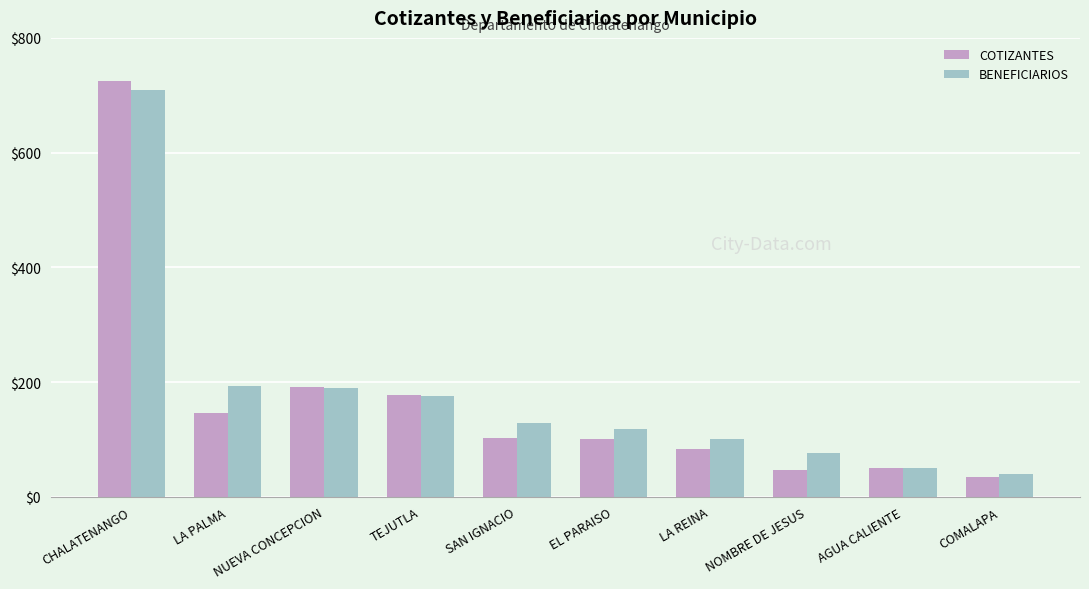

What is the minimum value for COTIZANTES?

34